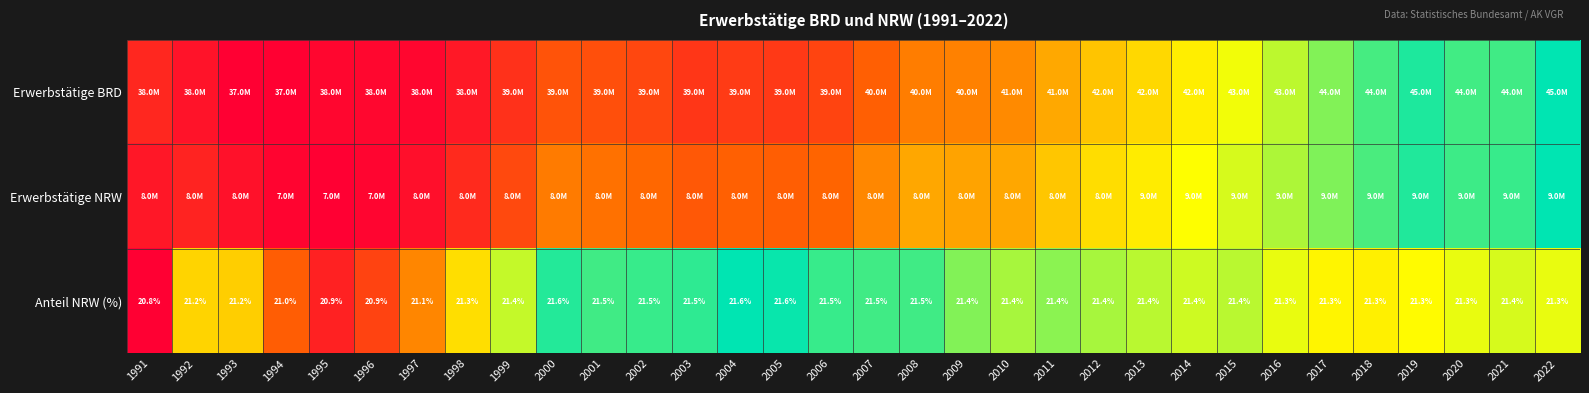

Which series changed the most between 2006 and 2013?

Erwerbstätige BRD